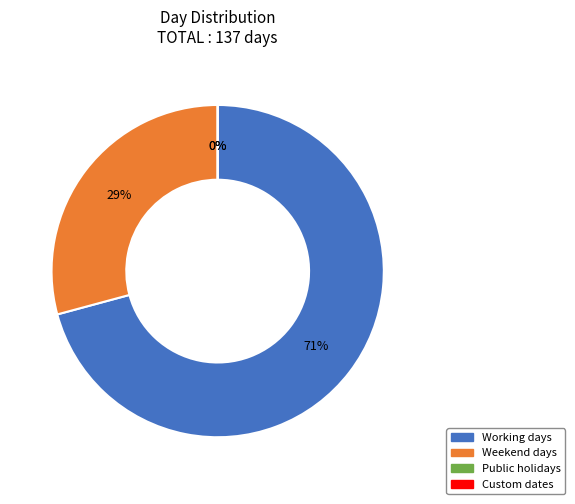

How many segments does this pie chart have?

4